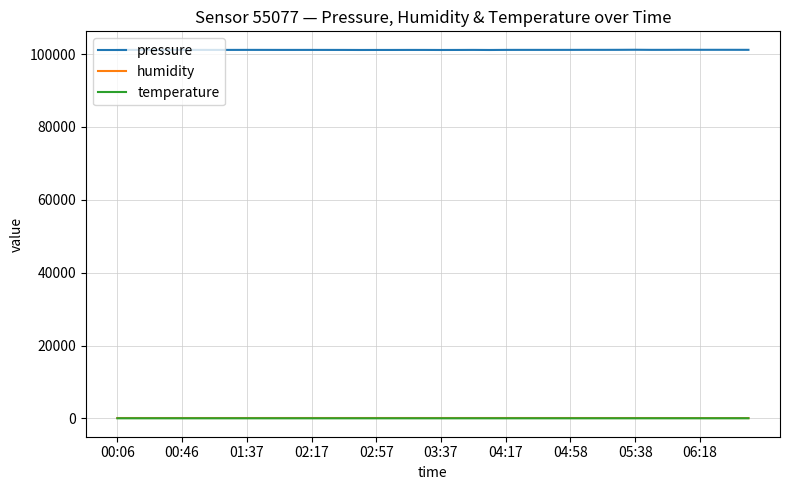

True or false: pressure and humidity cross at least once.

False